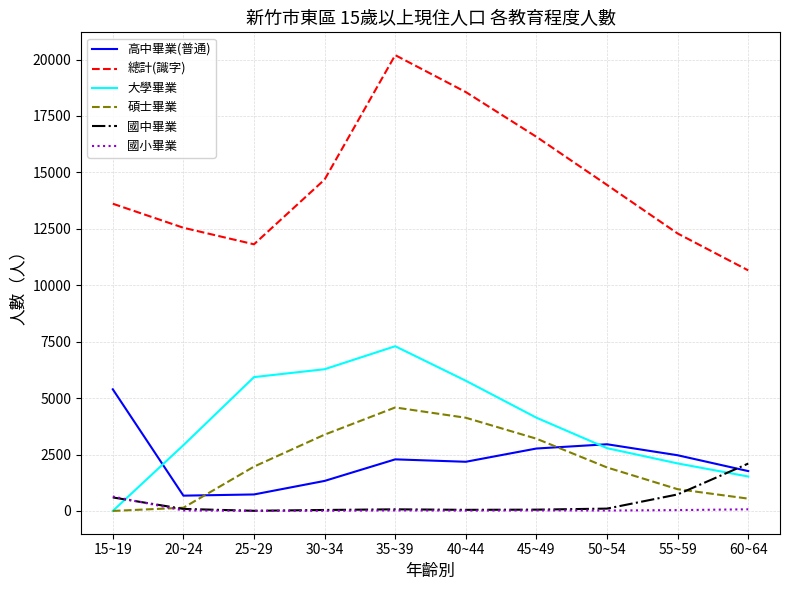

What is the sum of all 國中畢業 values?

3845